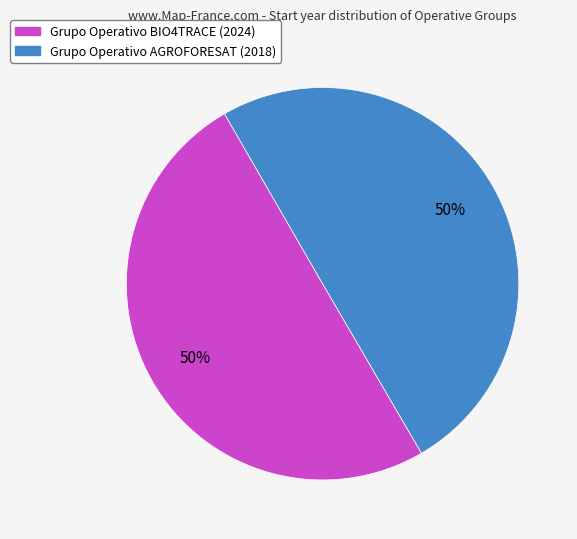

How many slices are in this pie chart?

2